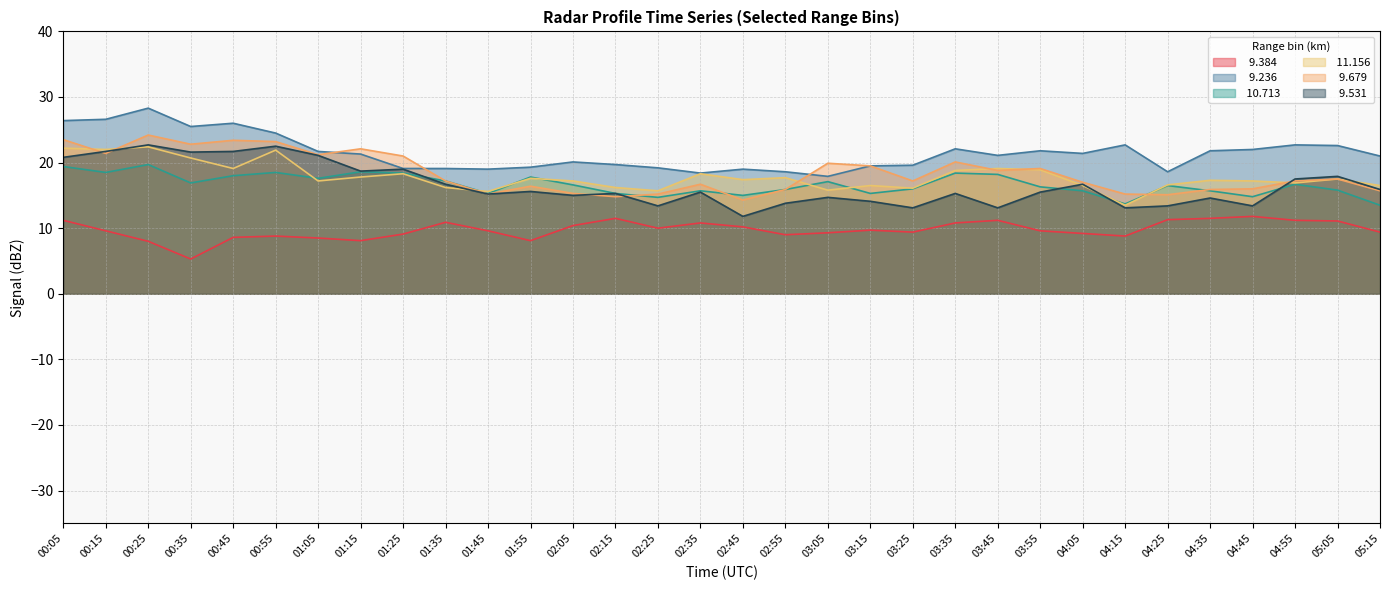

Which series changed the most between 00:05 and 00:15?

  9.679